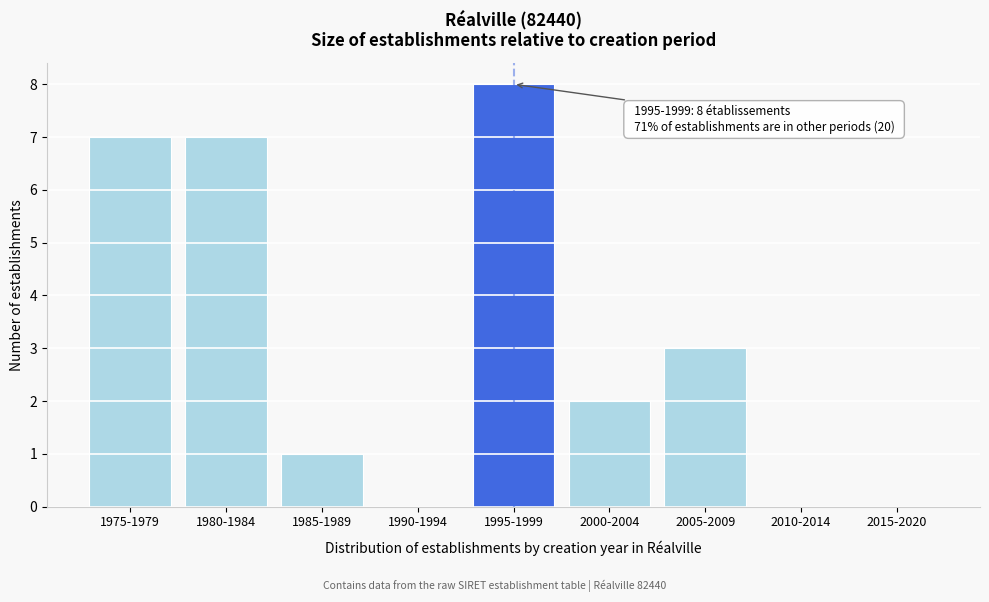

Reading right to left, what are all the values shown in this chart?

2015-2020=0	2010-2014=0	2005-2009=3	2000-2004=2	1995-1999=8	1990-1994=0	1985-1989=1	1980-1984=7	1975-1979=7